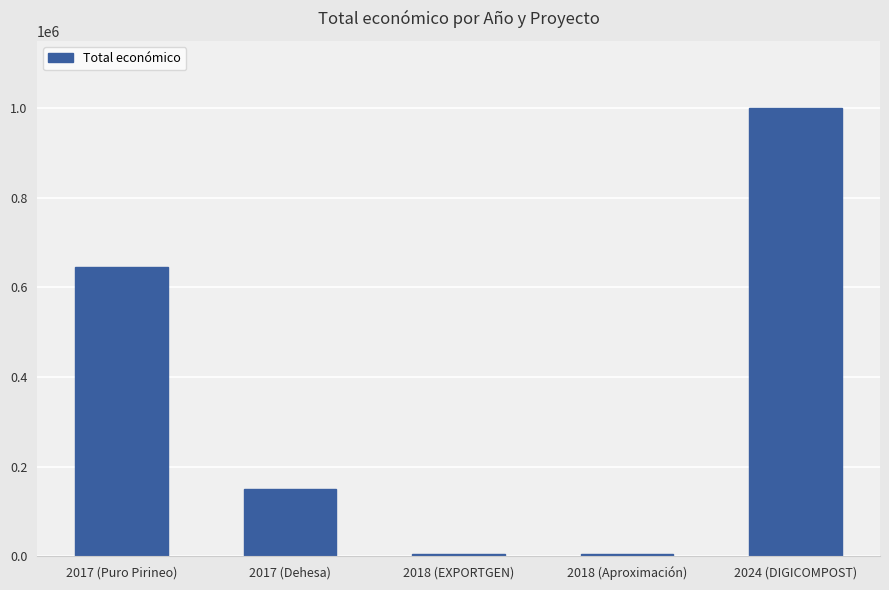

What is the label of the 5th bar from the left?

2024 (DIGICOMPOST)